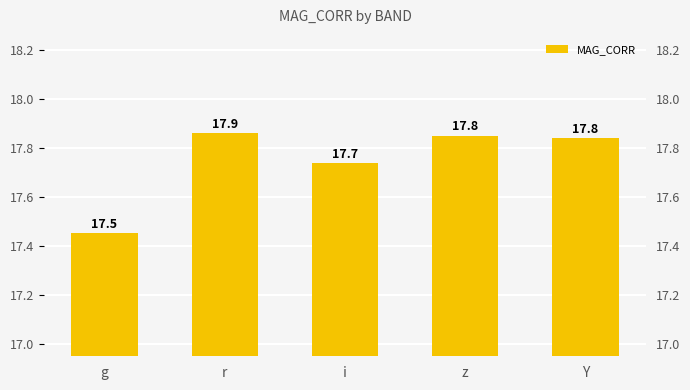

Between Y and z, which is larger?

z